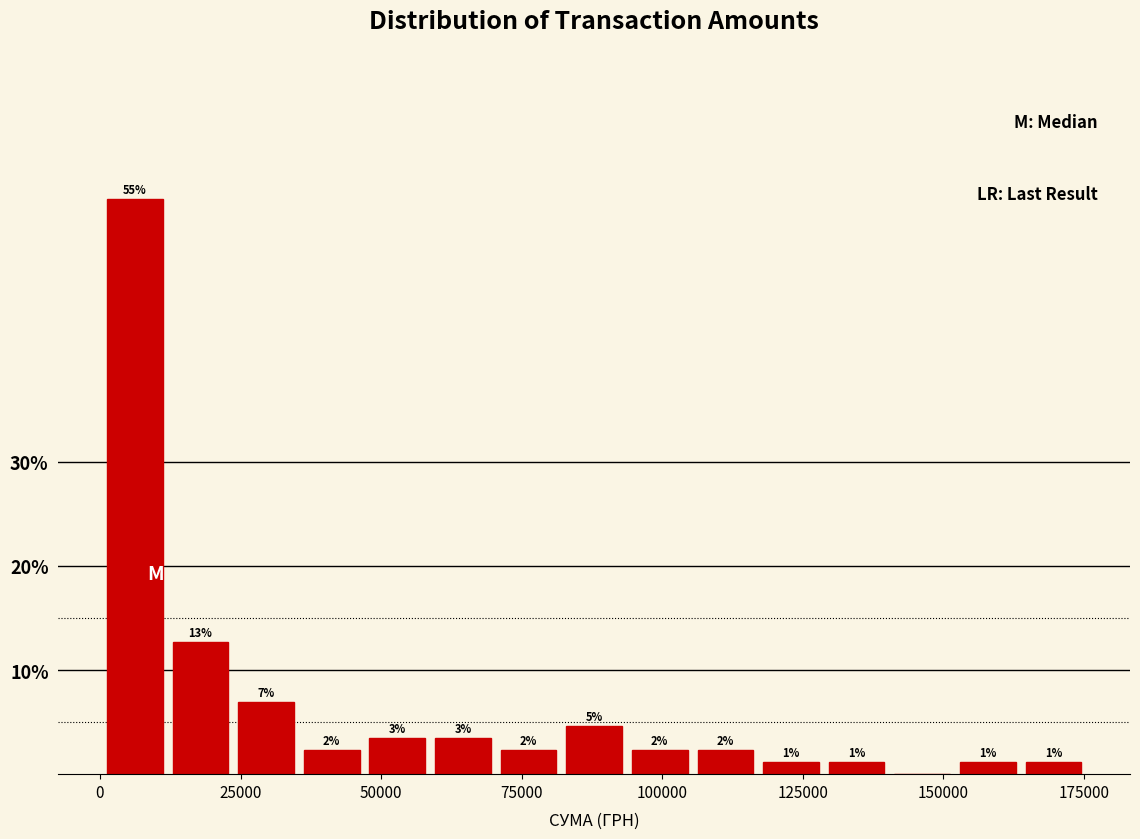

Read against the x-axis, roughly where is the centre of the tallest bar?

5000